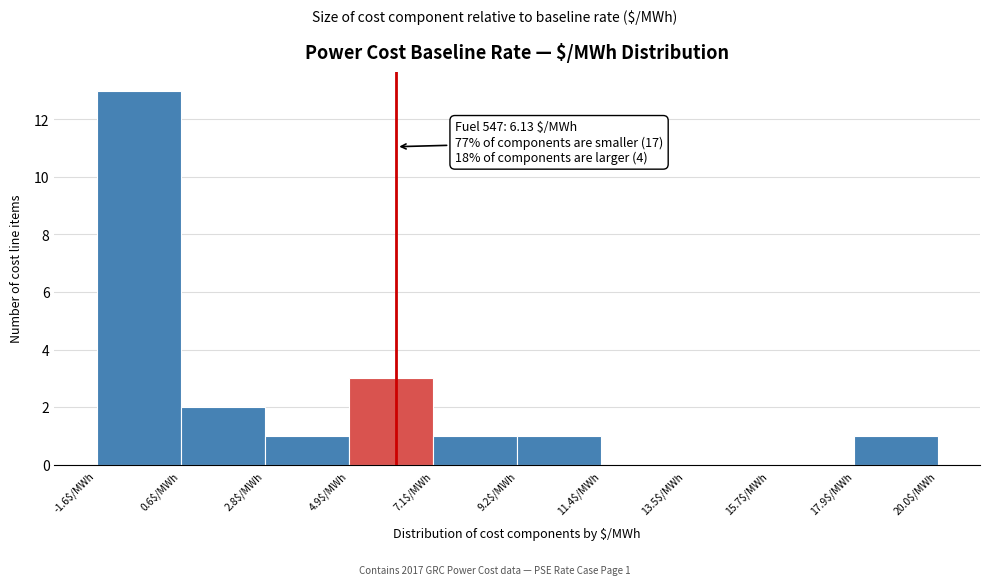

Over which range of the x-axis is the bar tallest?

-1.5 to 0.5